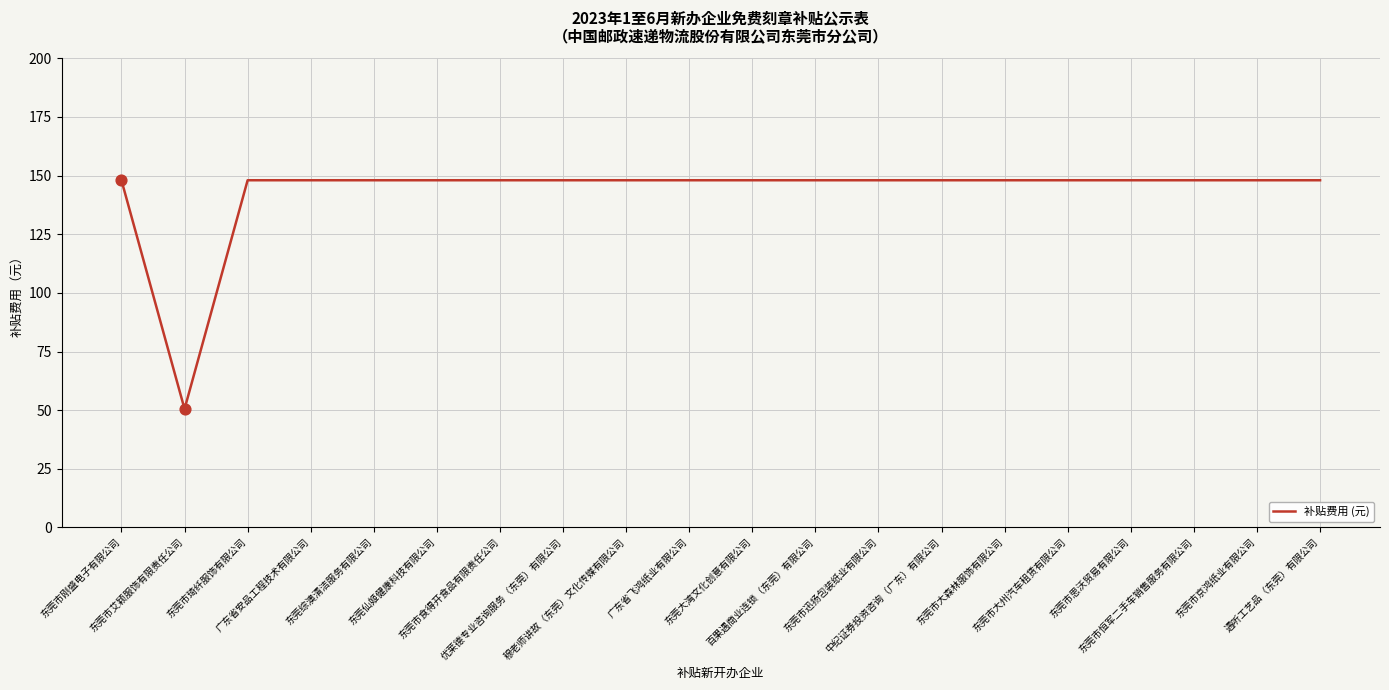

What is the ratio of the value at 东莞综澳清洁服务有限公司 to the value at 东莞市思沃贸易有限公司?

1.0